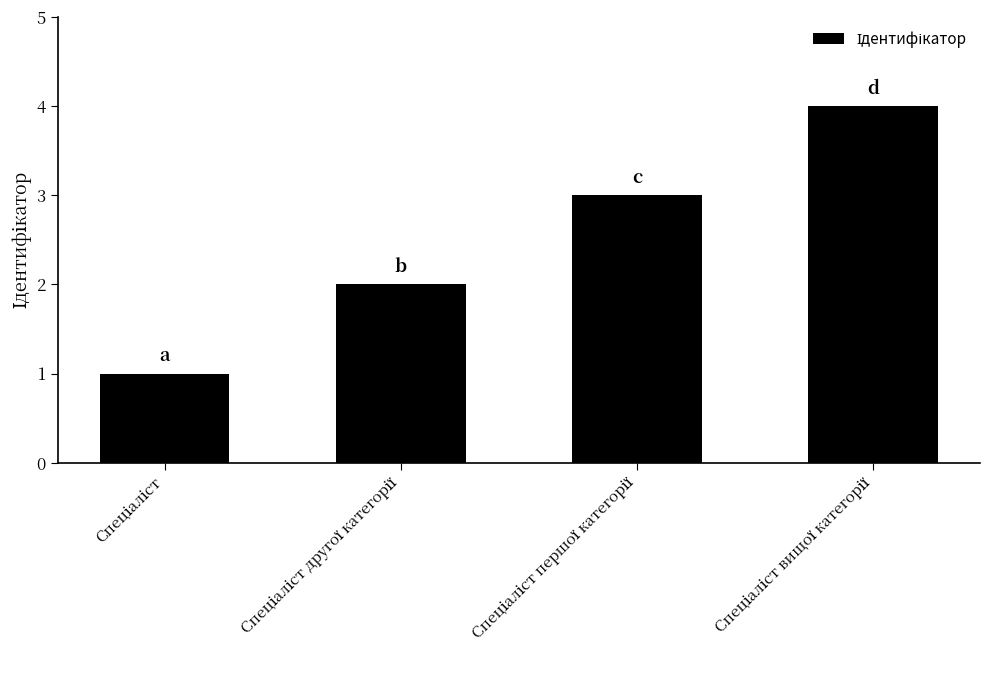

Count the values in the range 2 to 4.

3